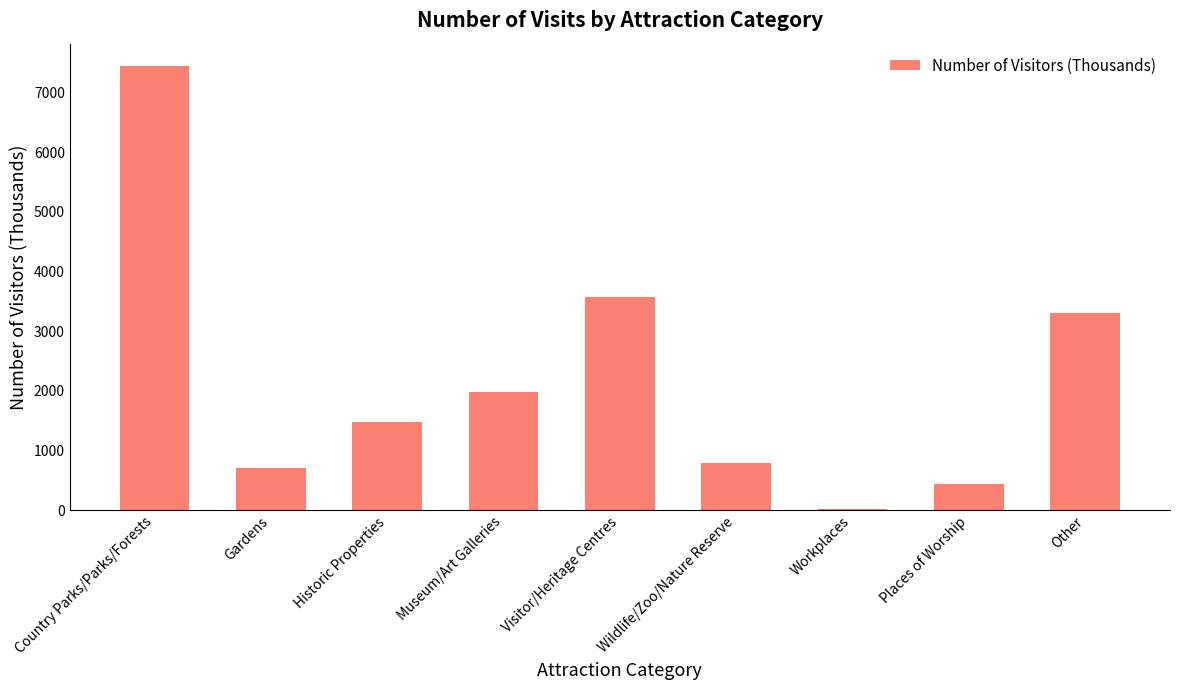

What is the sum of the values at Visitor/Heritage Centres and Workplaces?

3592